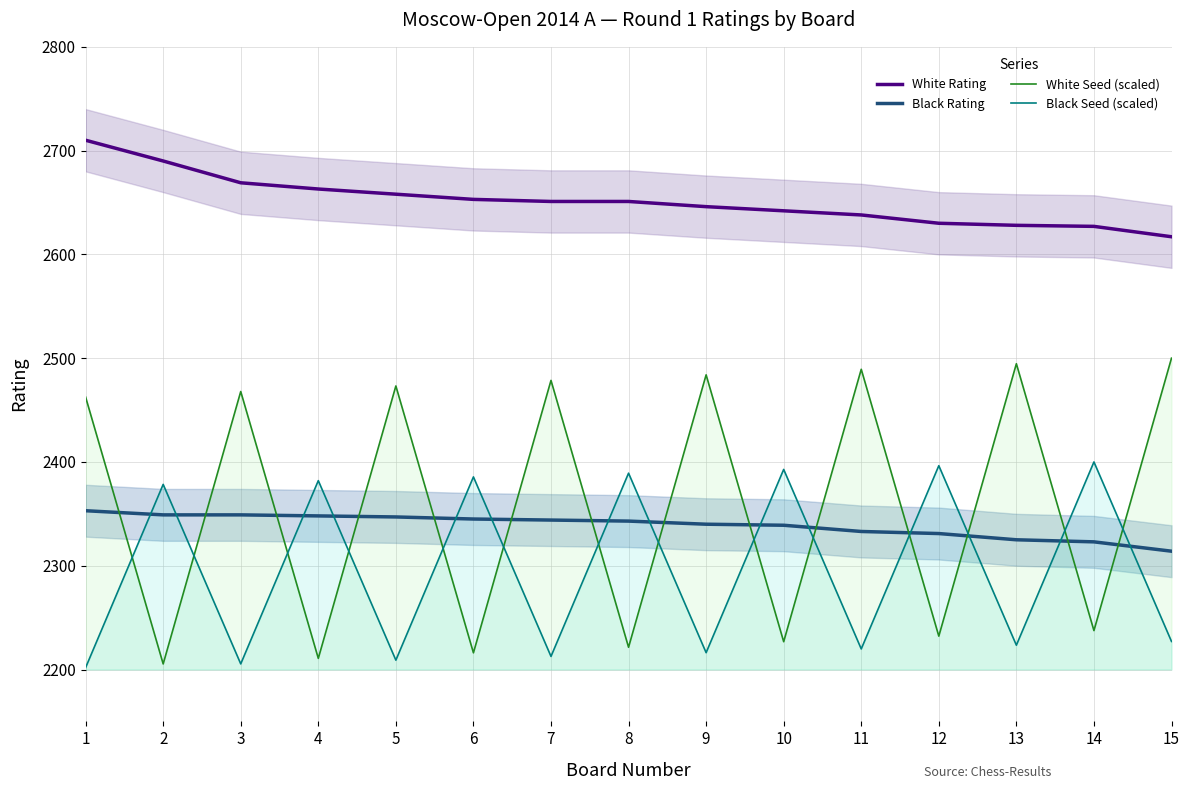

How many lines are shown in the chart?

4